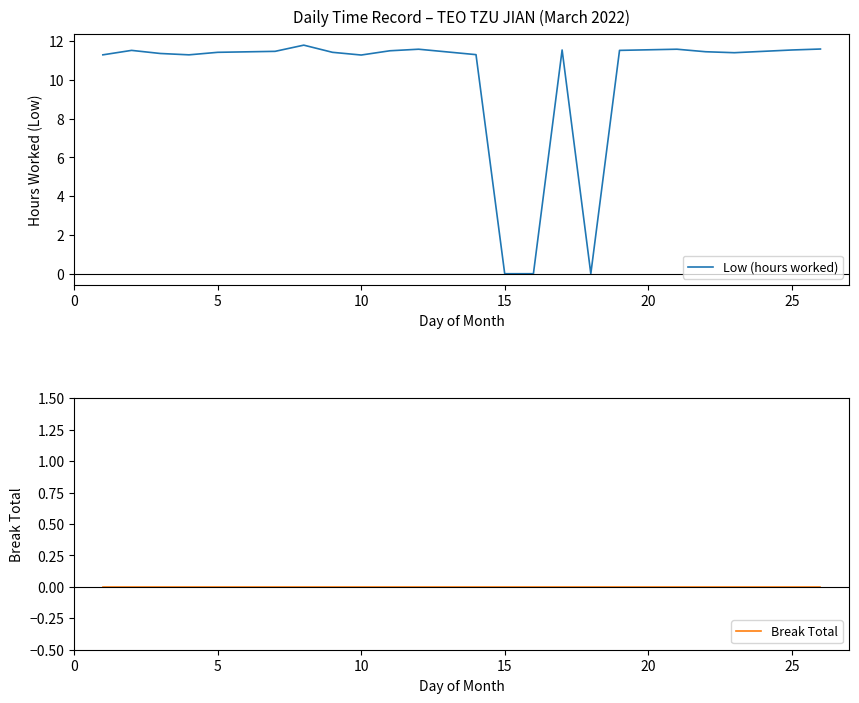

What is the maximum value shown in the chart?

11.8